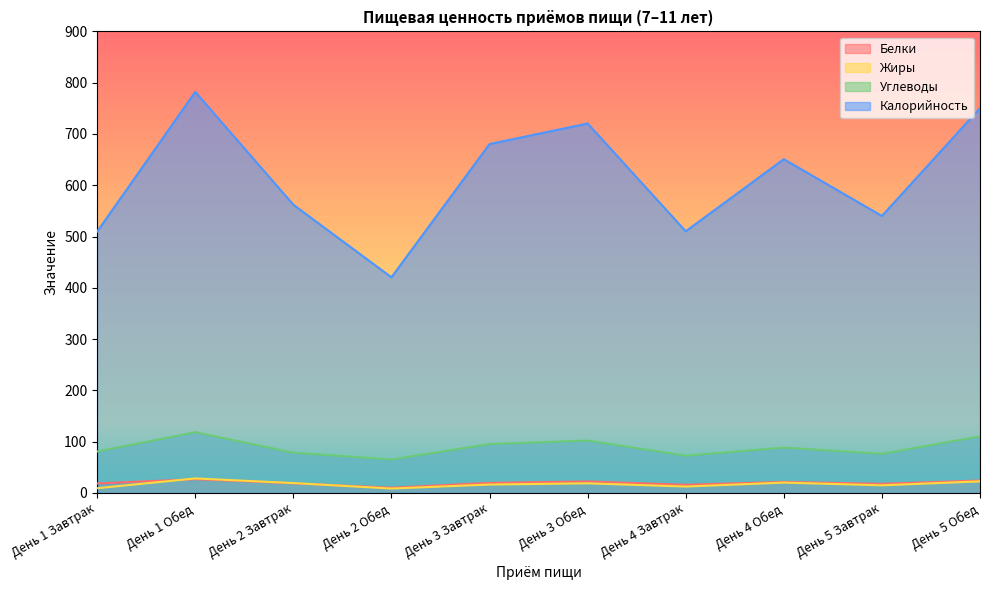

What position from the right is День 5 Завтрак?

2